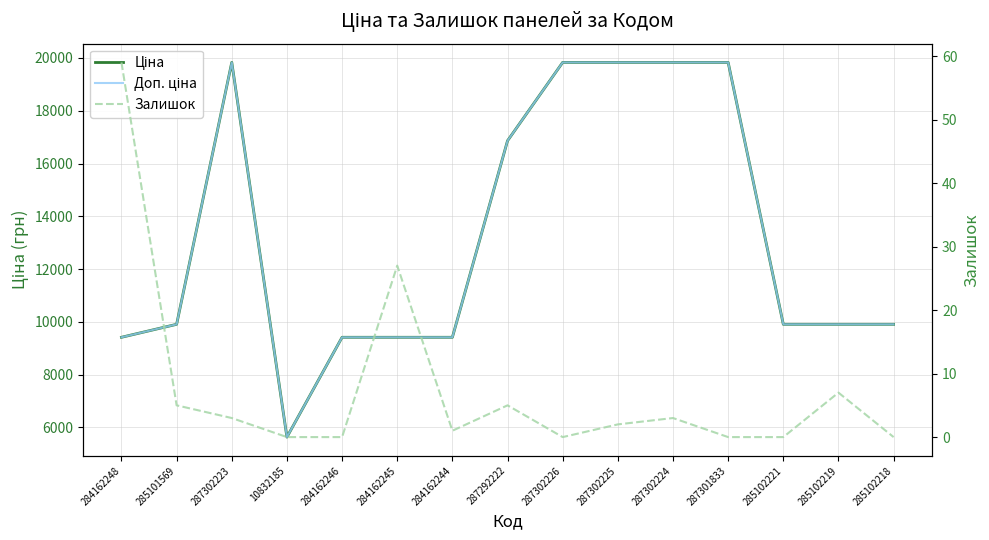

Between 10832185 and 284162244, which is larger?

284162244